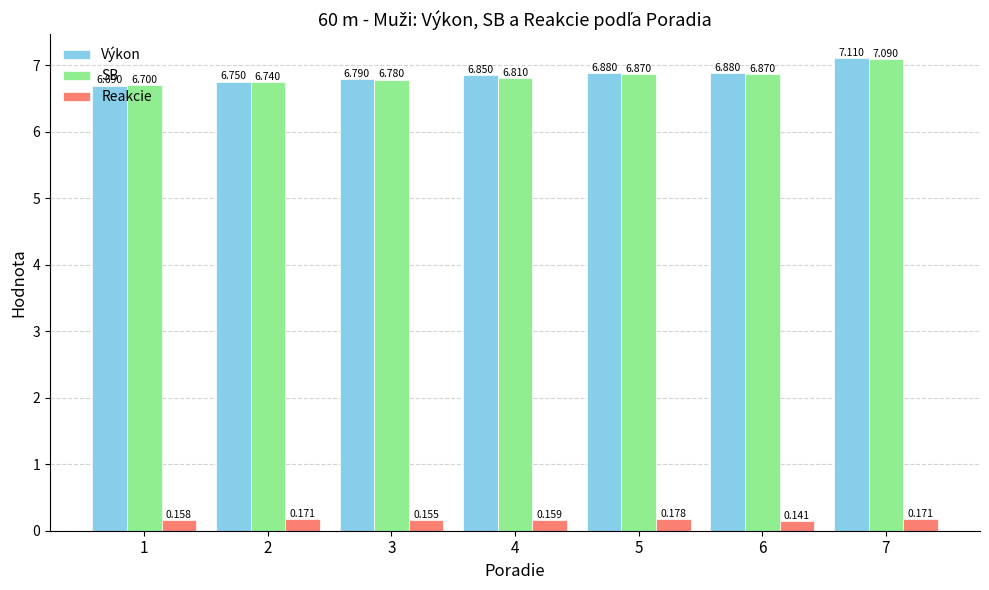

At 3, list the series in order from smallest to largest.

Reakcie, SB, Výkon